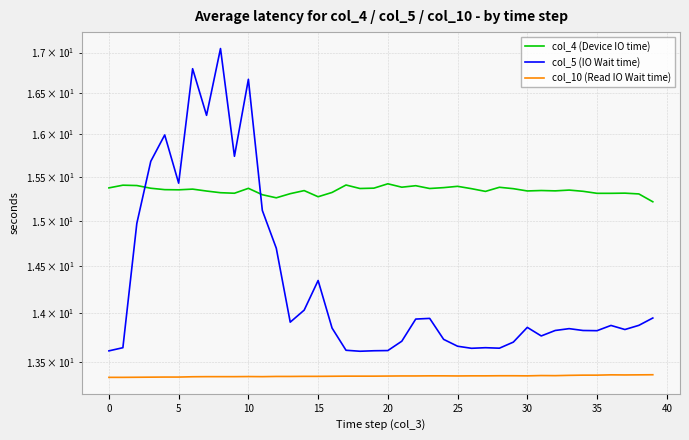

Is it true that col_4 (Device IO time) equals 26.3 at 22?

False